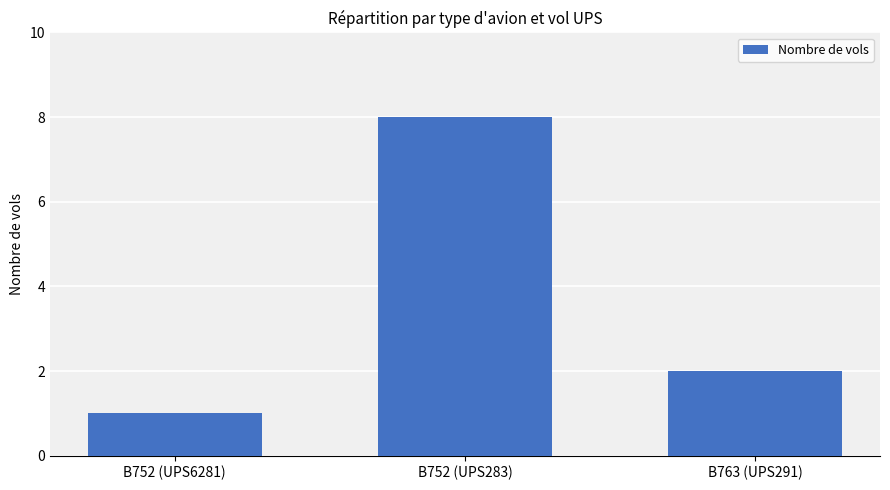

Reading left to right, transcribe all the data shown in this chart.

1	8	2